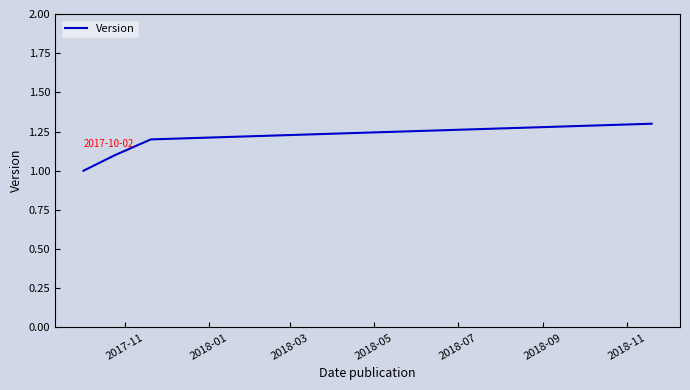

What is the sum of all values?

4.6